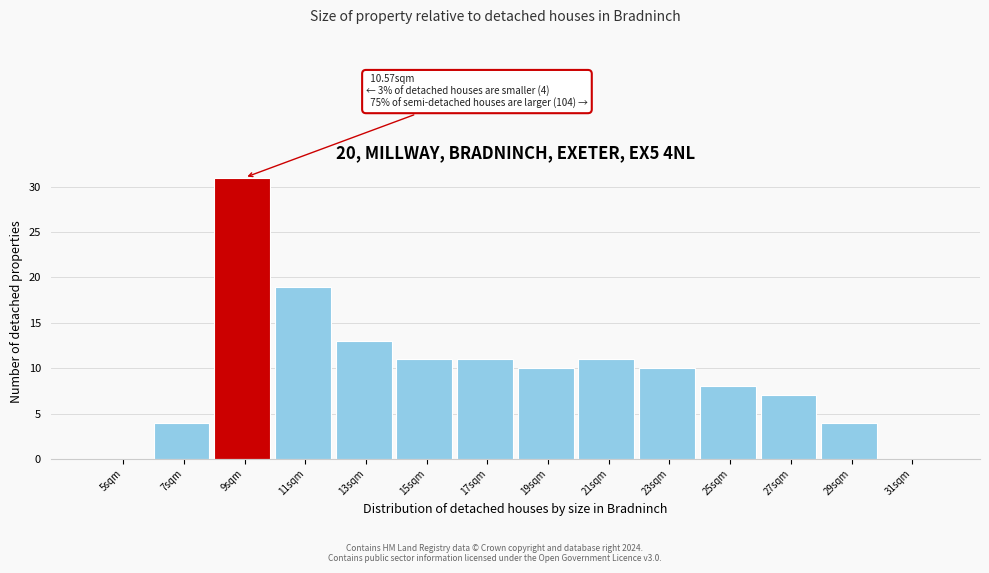

Reading left to right, extract all data points from this chart.

5sqm=0	7sqm=4	9sqm=31	11sqm=19	13sqm=13	15sqm=11	17sqm=11	19sqm=10	21sqm=11	23sqm=10	25sqm=8	27sqm=7	29sqm=4	31sqm=0